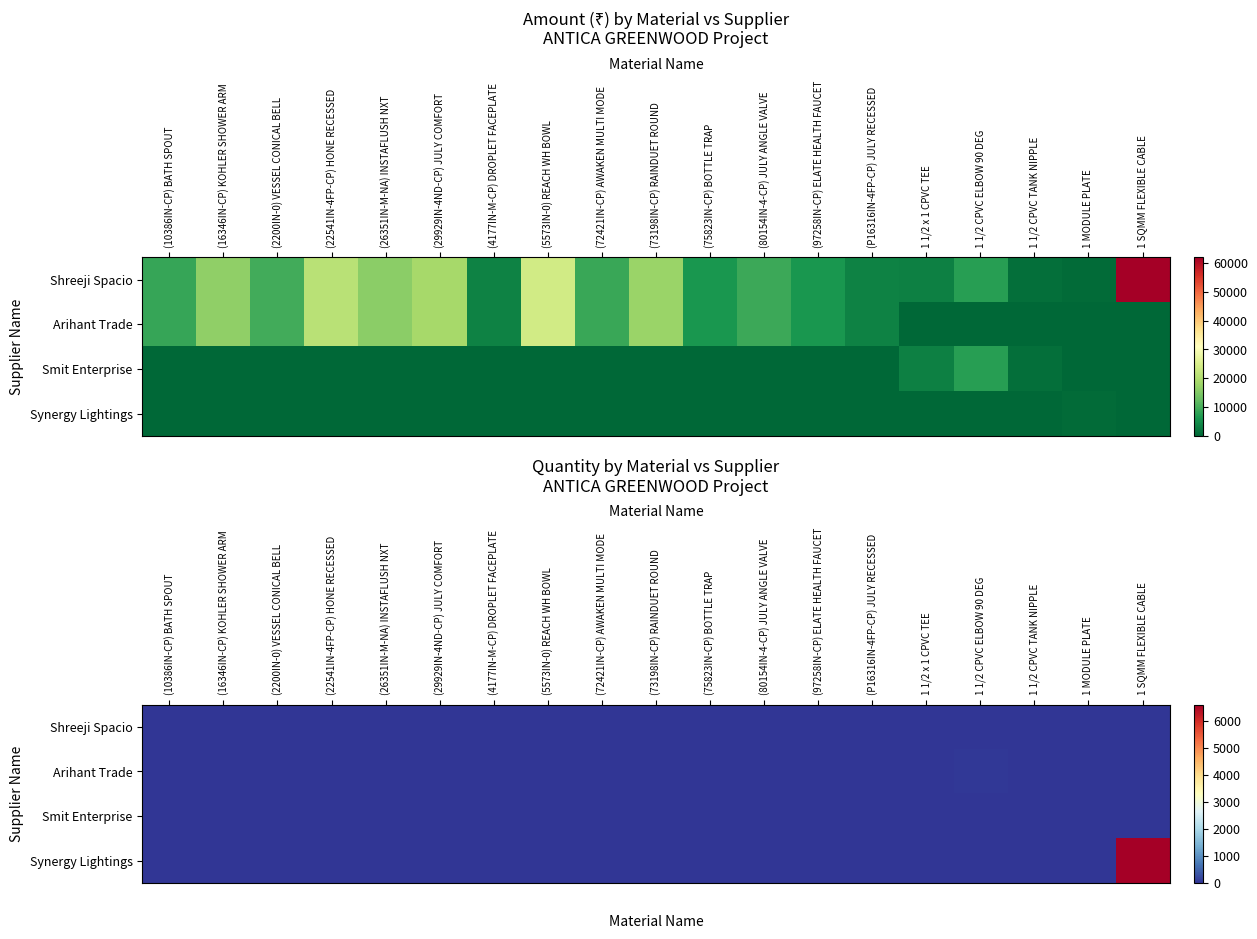

Is the value of Shreeji Spacio at (73198IN-CP) RAINDUET ROUND greater than the value of Synergy Lightings at (73198IN-CP) RAINDUET ROUND?

Yes